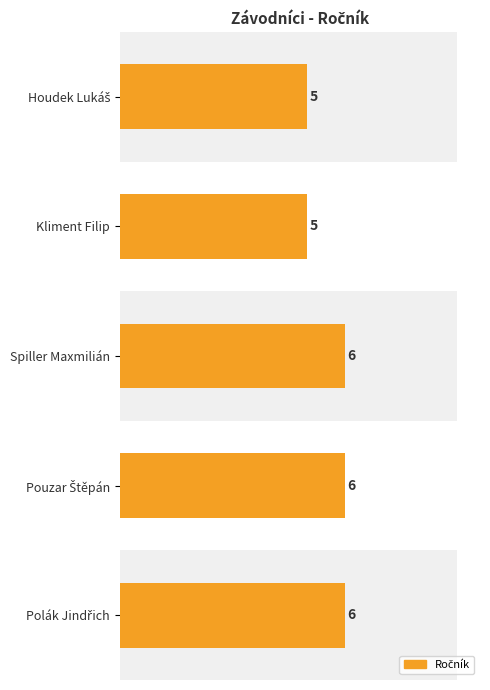

Does the chart contain stacked bars?

No